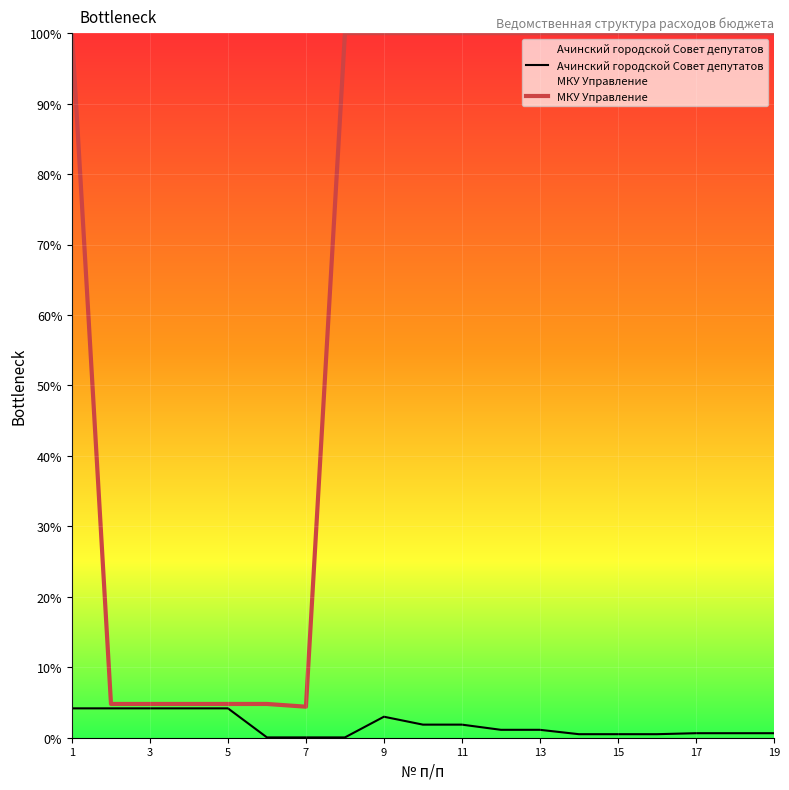

Rank the series by their average value, from highest to lowest.

МКУ Управление, Ачинский городской Cовет депутатов